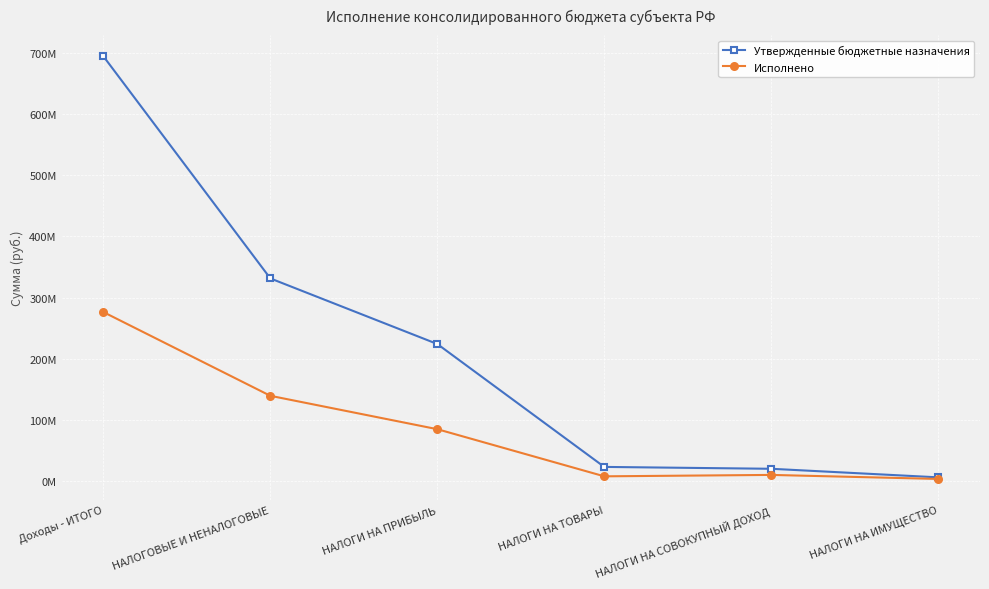

True or false: Утвержденные бюджетные назначения and Исполнено cross at least once.

False